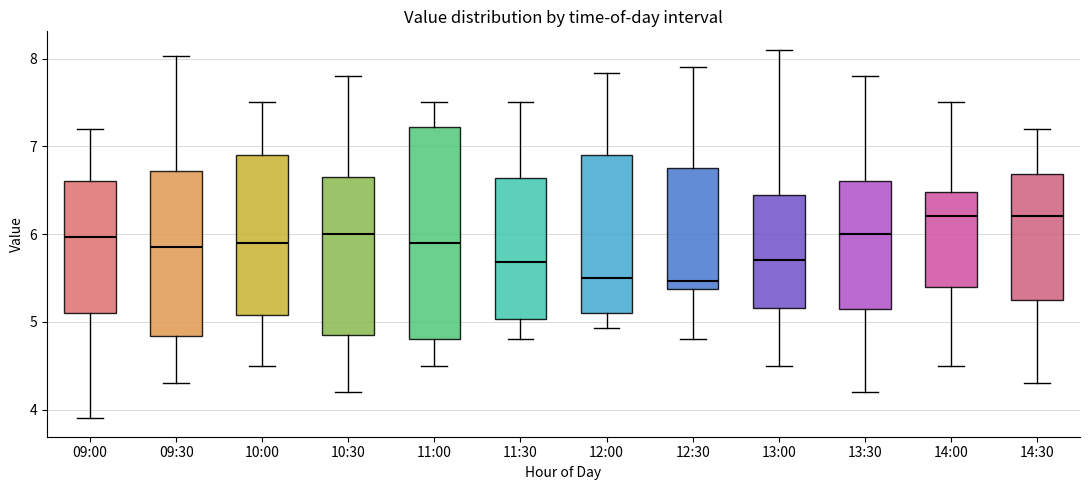

Reading left to right, transcribe this box plot: for each box, give where its median line is, the range the box spans, and where its two whiskers end, as read against the y-axis. The values are not printed on the chart, so give them approximately, as read against the axis.

09:00: median 6.0, box 5.1 to 6.6, whiskers 3.9 to 7.2
09:30: median 5.9, box 4.8 to 6.7, whiskers 4.3 to 8.0
10:00: median 5.9, box 5.1 to 6.9, whiskers 4.5 to 7.5
10:30: median 6.0, box 4.9 to 6.7, whiskers 4.2 to 7.8
11:00: median 5.9, box 4.8 to 7.2, whiskers 4.5 to 7.5
11:30: median 5.7, box 5.0 to 6.6, whiskers 4.8 to 7.5
12:00: median 5.5, box 5.1 to 6.9, whiskers 4.9 to 7.8
12:30: median 5.5, box 5.4 to 6.8, whiskers 4.8 to 7.9
13:00: median 5.7, box 5.2 to 6.5, whiskers 4.5 to 8.1
13:30: median 6.0, box 5.1 to 6.6, whiskers 4.2 to 7.8
14:00: median 6.2, box 5.4 to 6.5, whiskers 4.5 to 7.5
14:30: median 6.2, box 5.3 to 6.7, whiskers 4.3 to 7.2